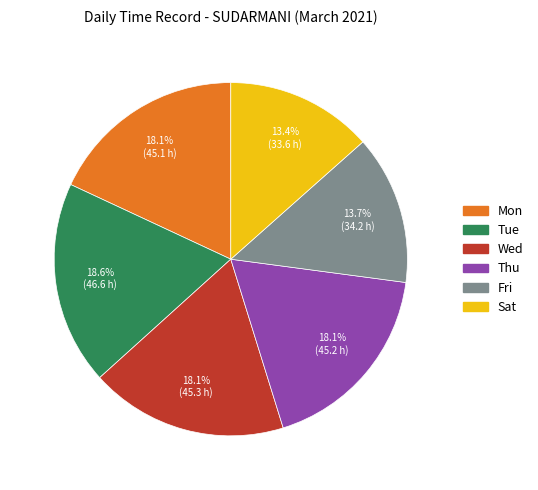

Between Thu and Tue, which is larger?

Tue